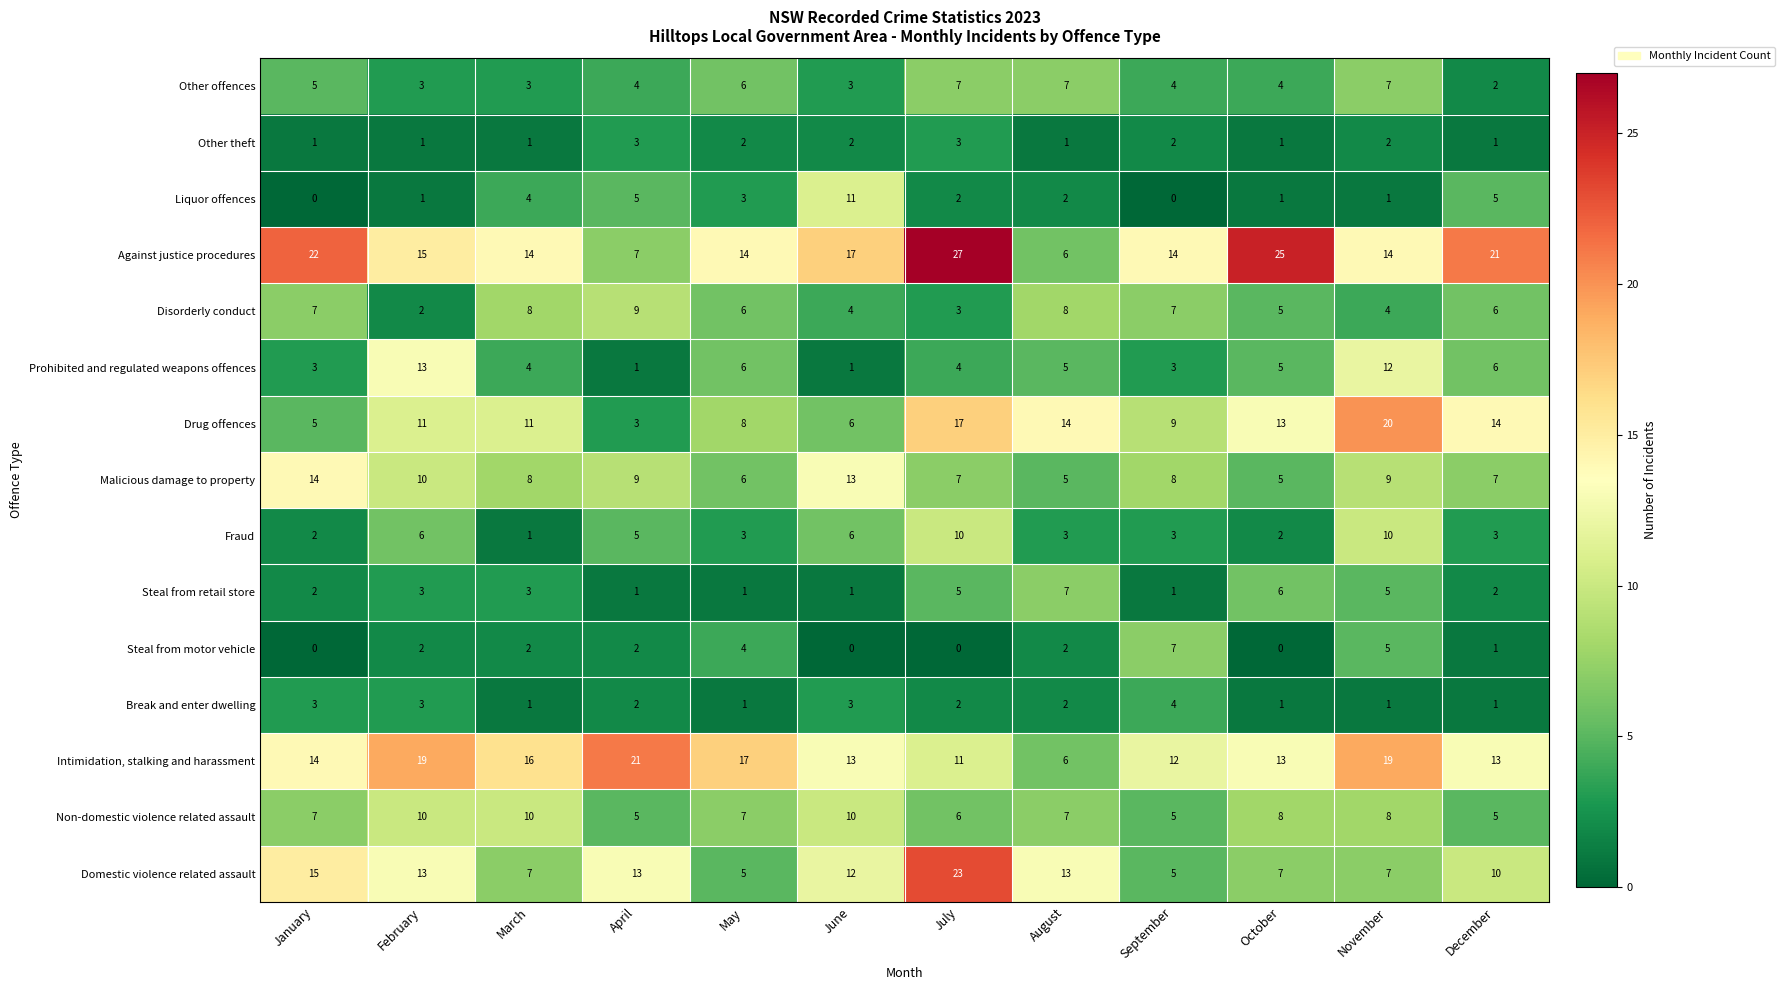

What is the approximate value of Against justice procedures at March, to the nearest 10?

10